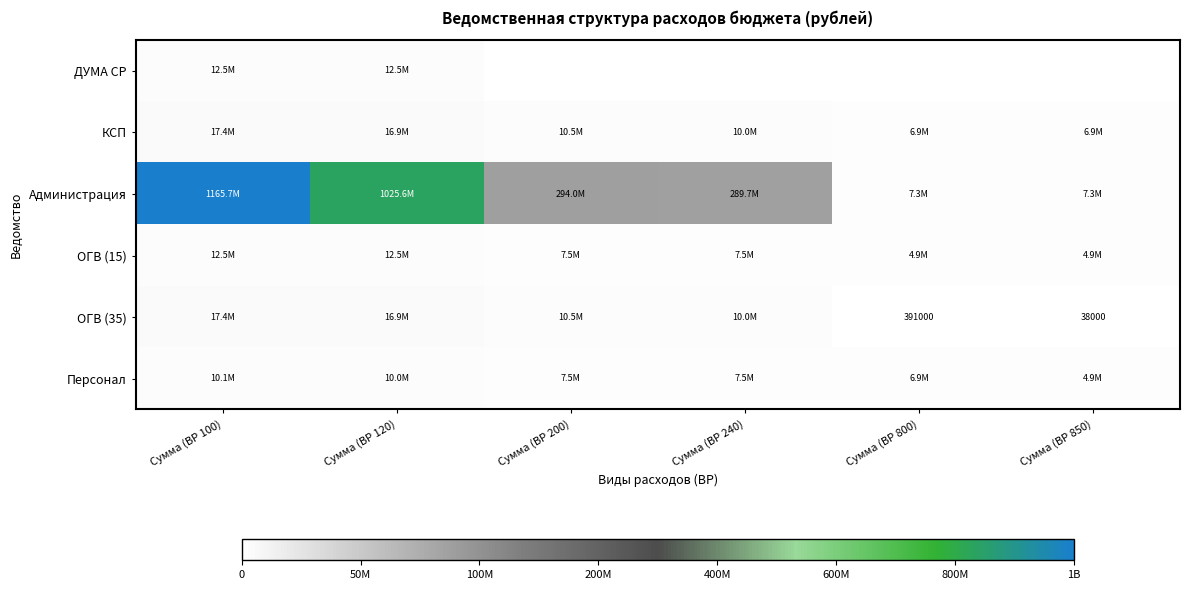

Which series has the largest total across all categories?

Администрация